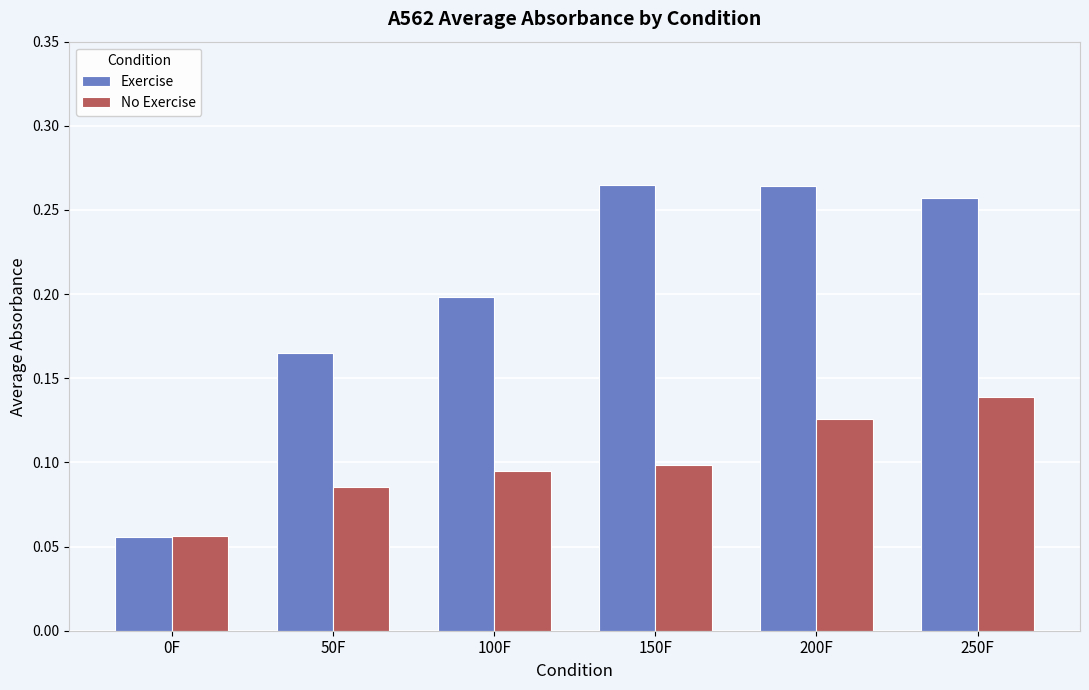

Where is No Exercise nearest to the value 0?

0F